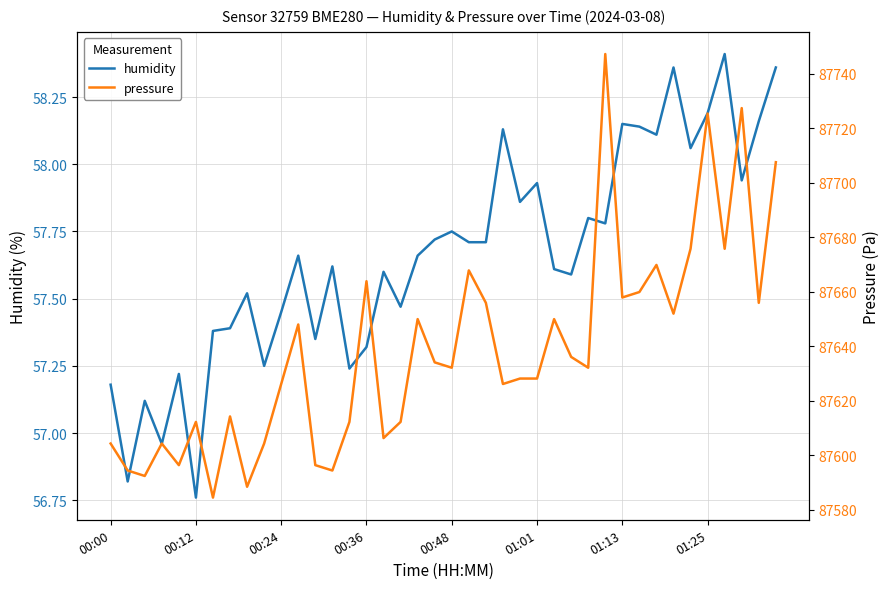

What is the smallest value displayed?

56.8